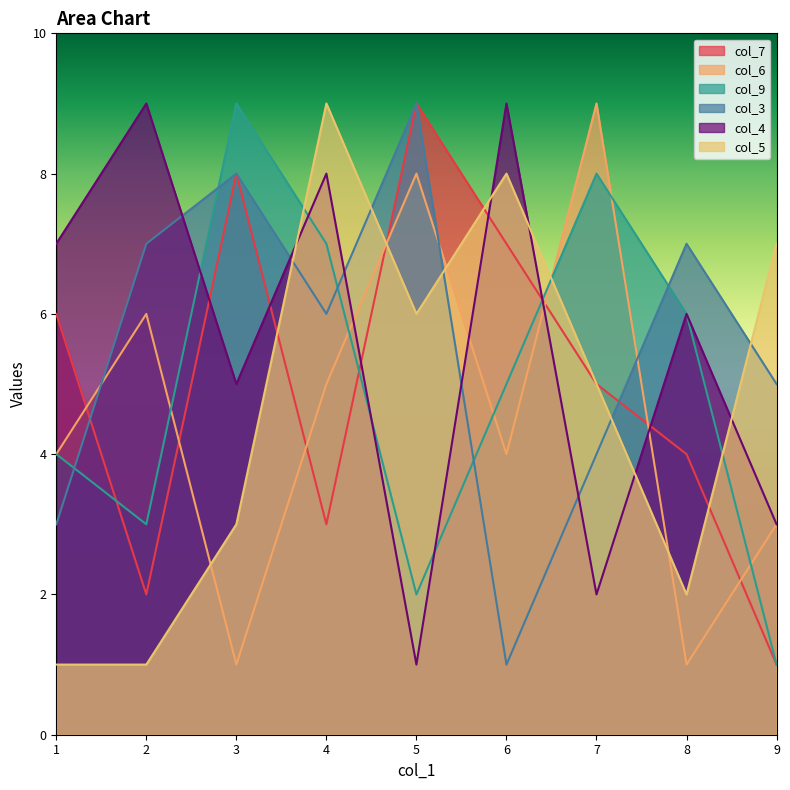

What is the difference between the second highest and second lowest values in the col_3 series?

5